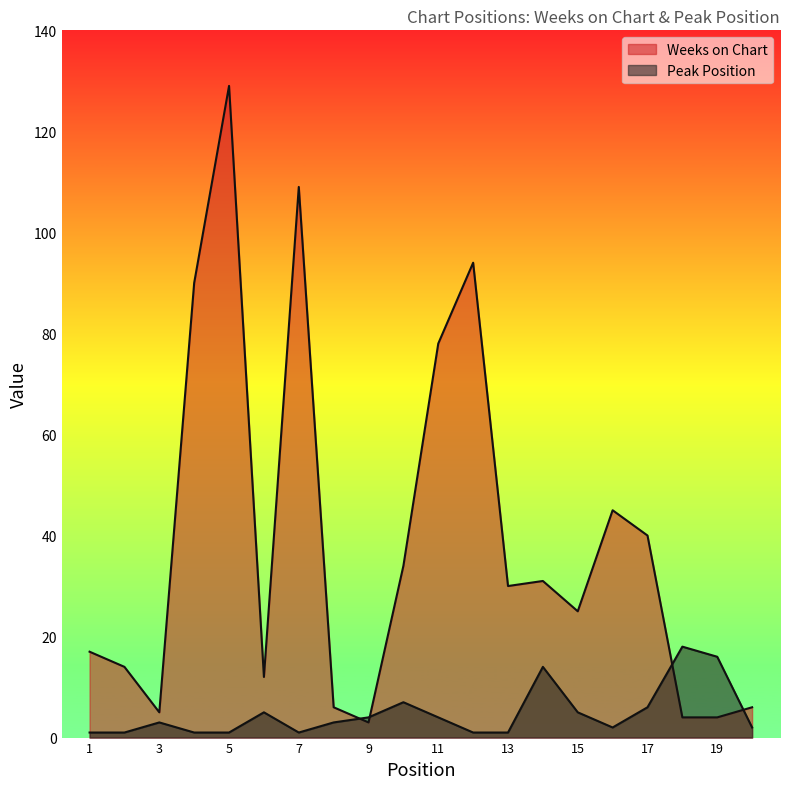

At which category is the sum across all series the highest?

5